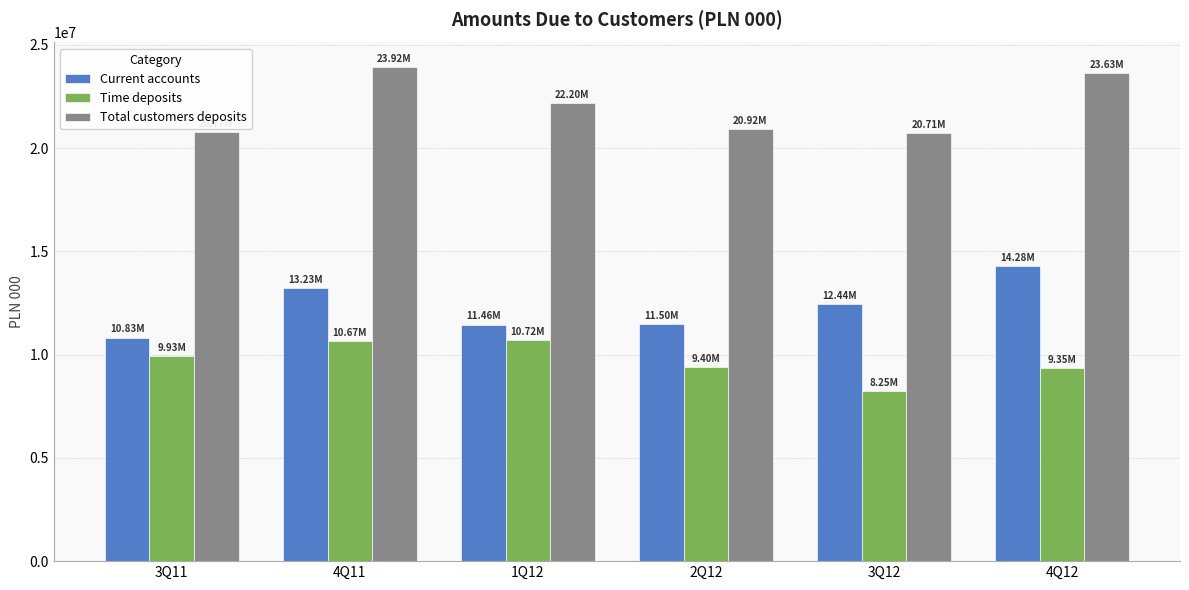

How many data points in Total customers deposits are less than 22199445?

3